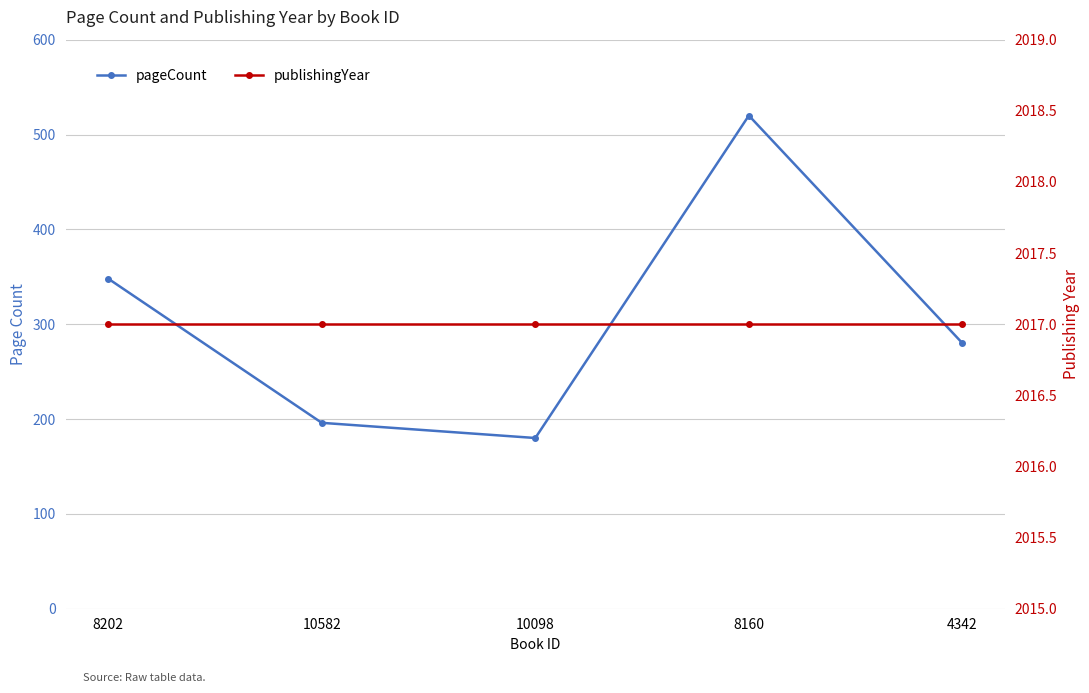

At which label does pageCount first exceed 280?

8202